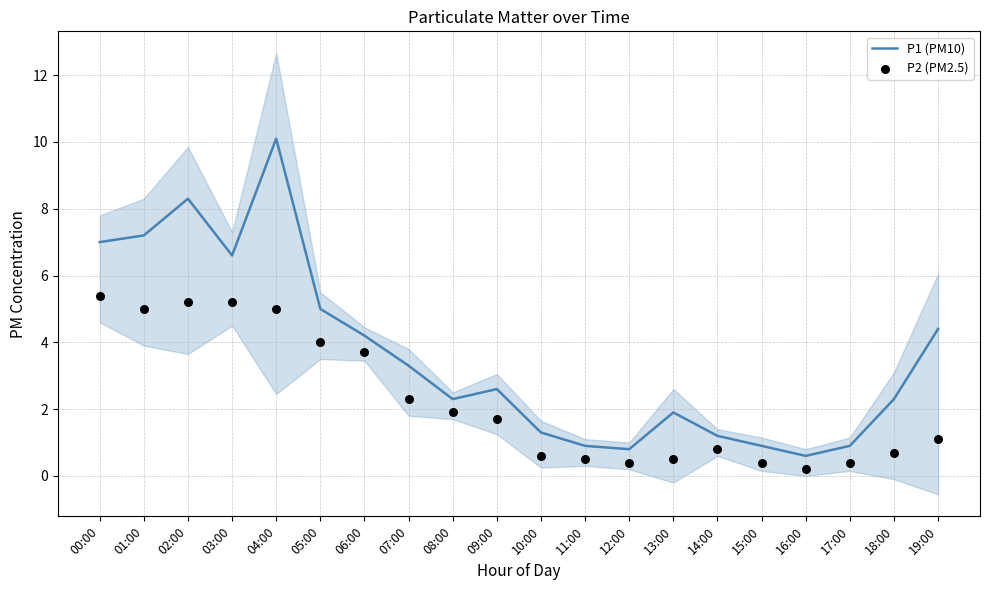

At which category is the sum across all series the highest?

04:00